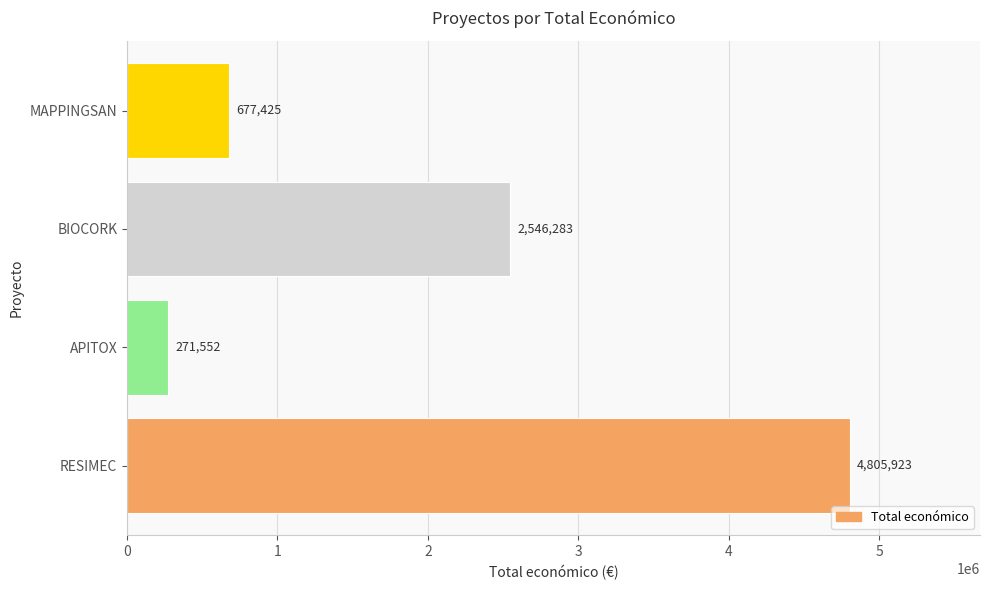

Which has a higher value, BIOCORK or MAPPINGSAN?

BIOCORK